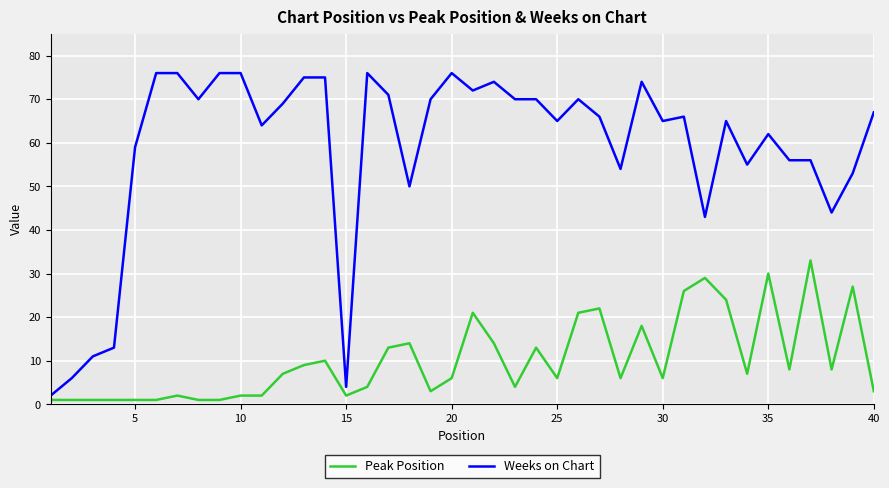

What is the difference between the maximum and minimum values in the Weeks on Chart series?

74